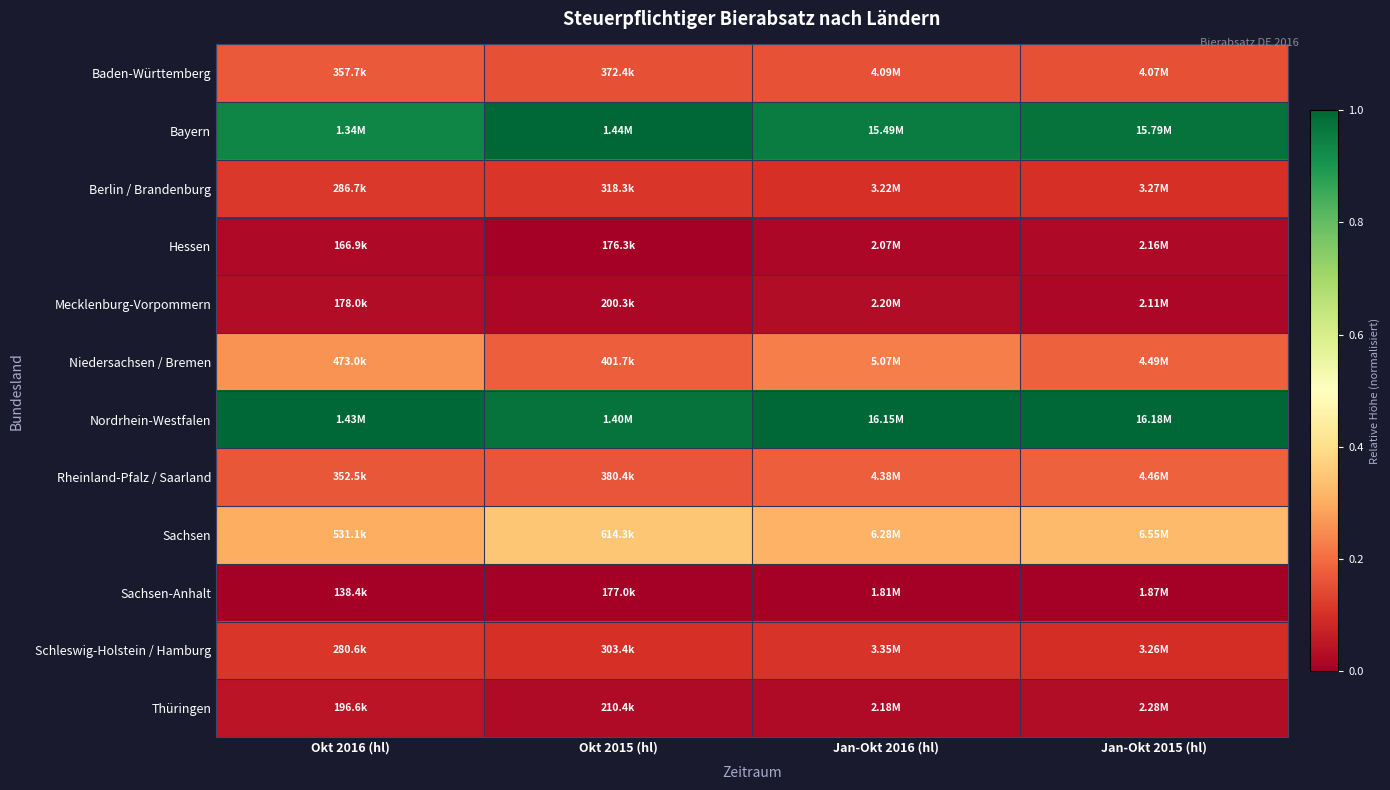

Which series has the largest total across all categories?

Nordrhein-Westfalen